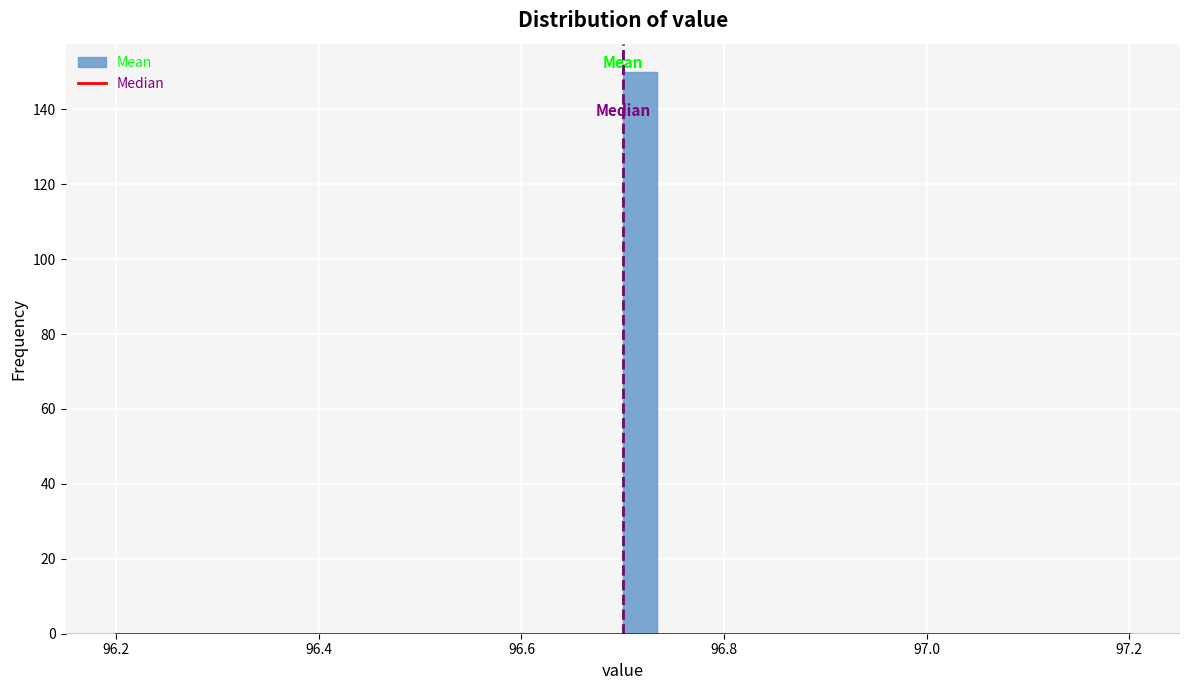

Read against the x-axis, roughly where is the centre of the tallest bar?

96.72